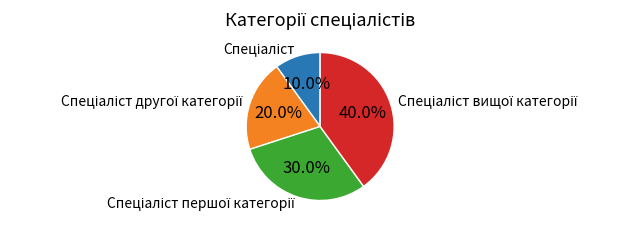

How many slices are in this pie chart?

4